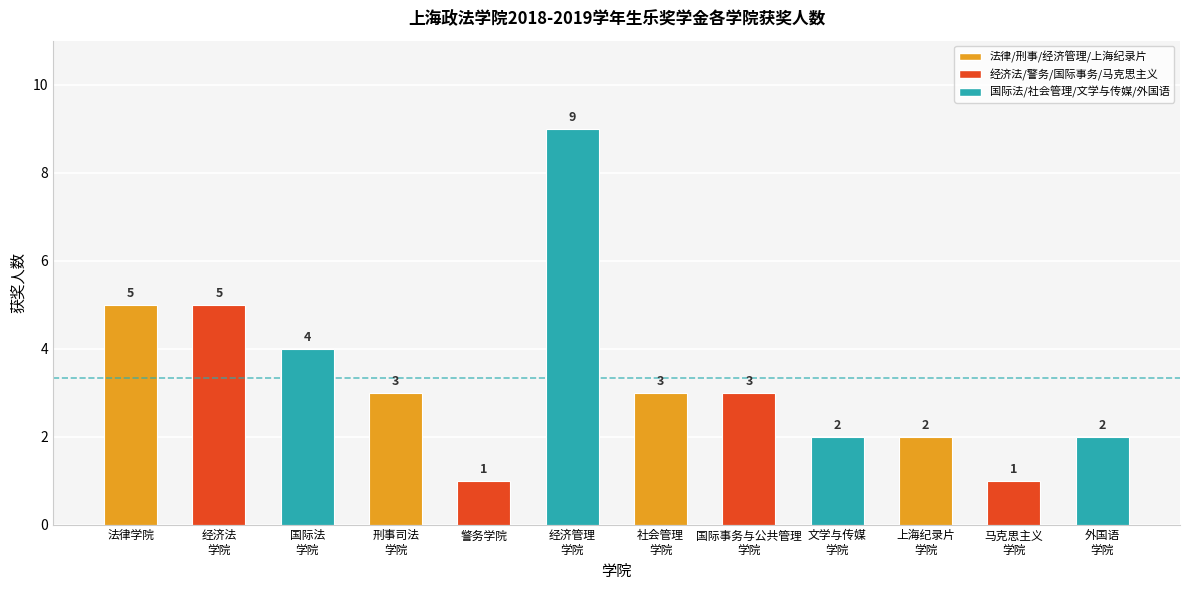

What is the label of the 3rd bar from the left?

国际法
学院